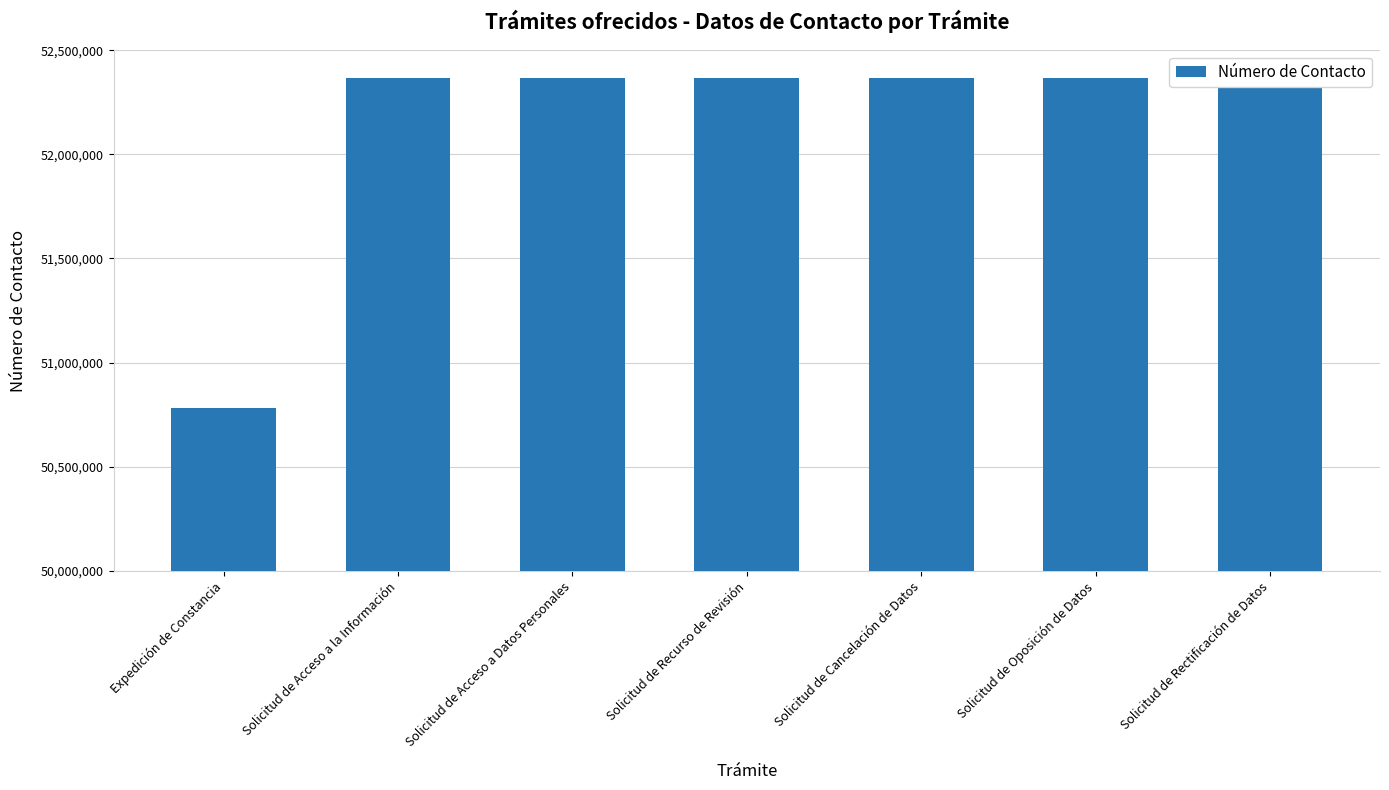

Between Solicitud de Cancelación de Datos and Solicitud de Oposición de Datos, which is larger?

Solicitud de Oposición de Datos